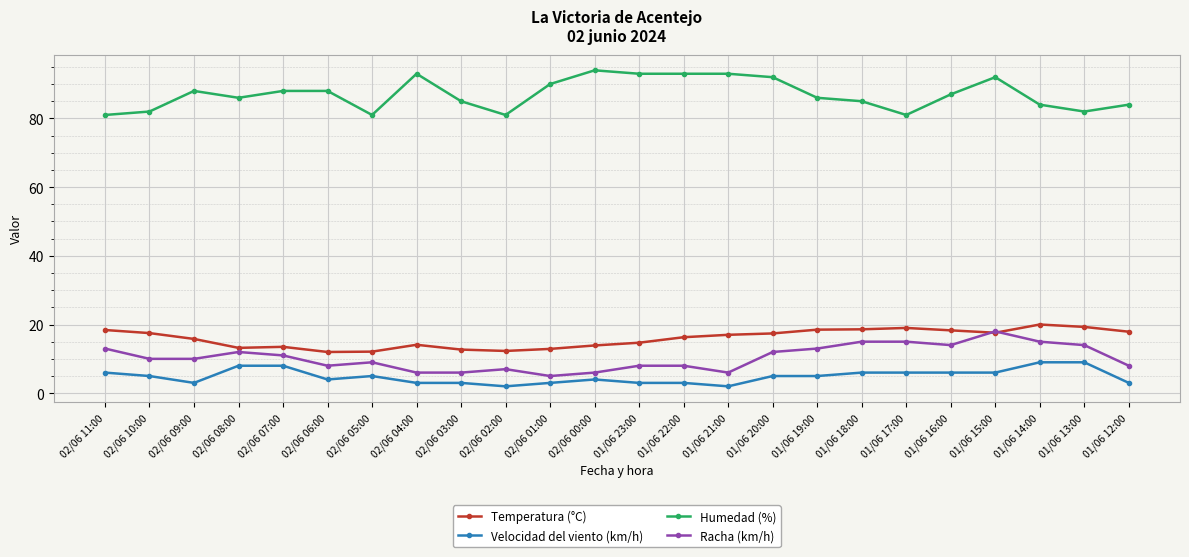

Rank the series at 01/06 12:00 from highest to lowest value.

Humedad (%), Temperatura (°C), Racha (km/h), Velocidad del viento (km/h)